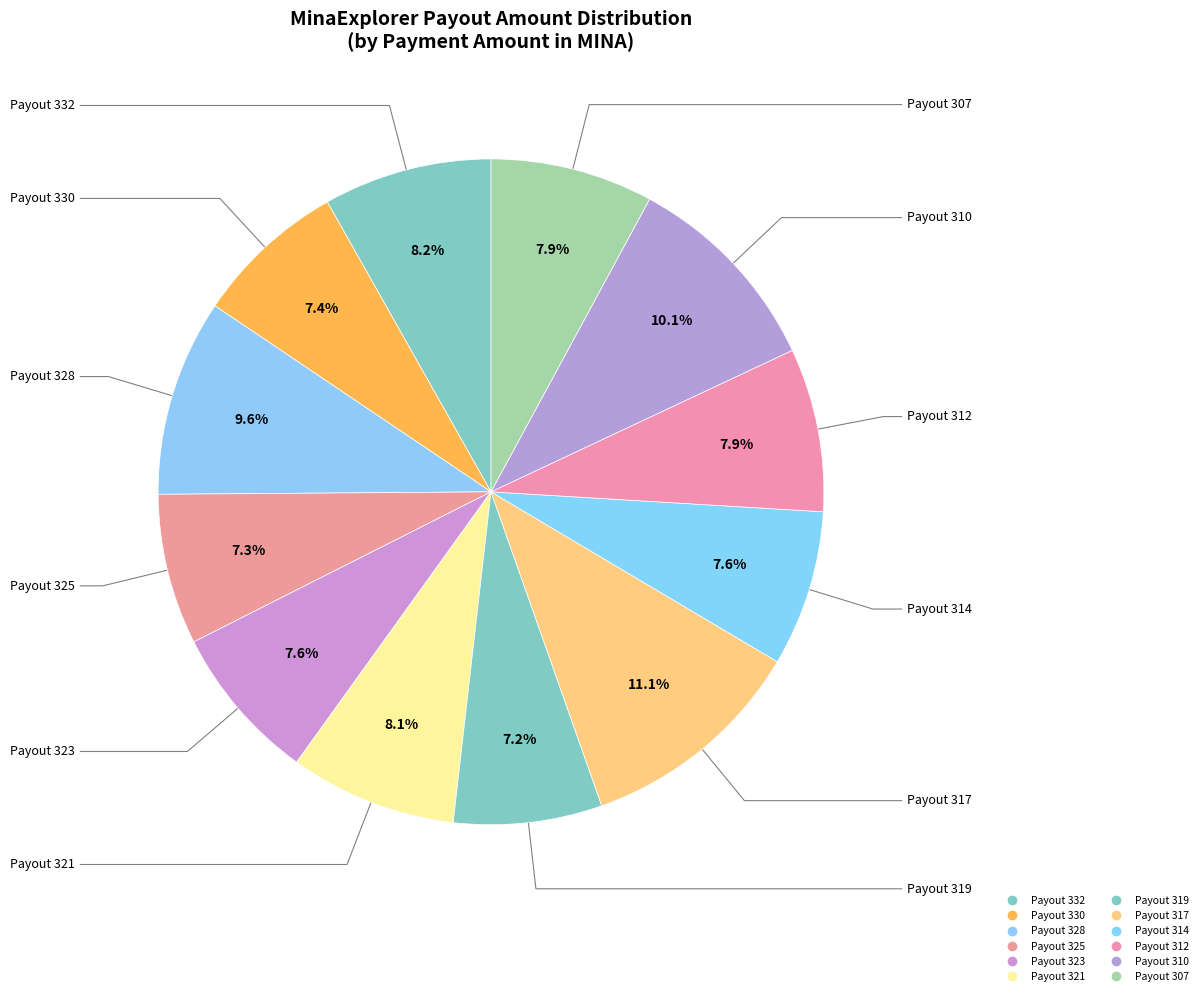

Combined, what portion of the pie is Payout 328 and Payout 310?

19.7%